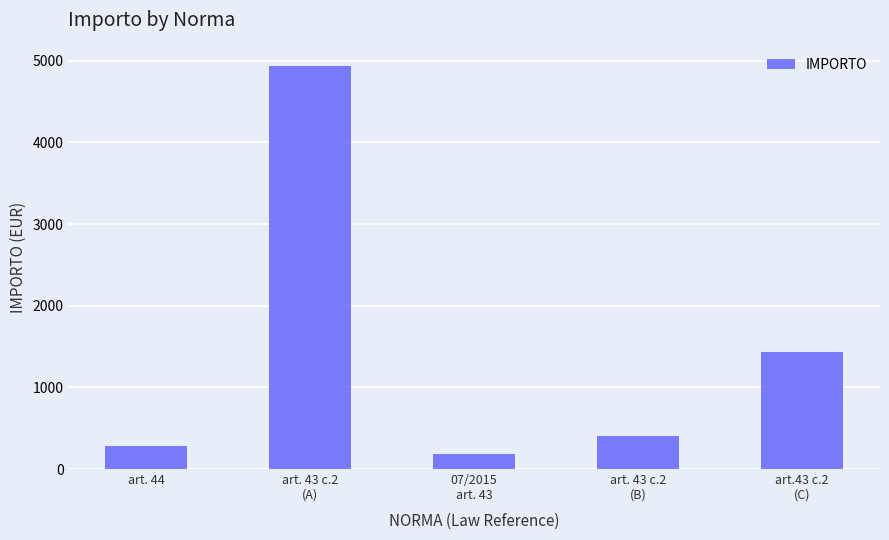

What is the sum of the values at art. 43 c.2
(A) and art.43 c.2
(C)?

6374.4